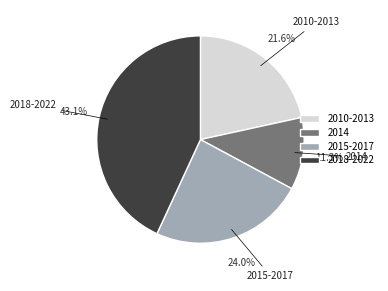

Between 2014 and 2010-2013, which is larger?

2010-2013